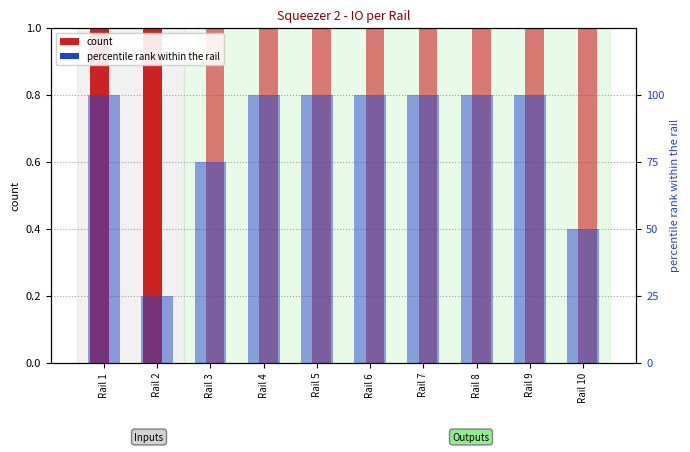

What is the highest value of the Inputs series?

4